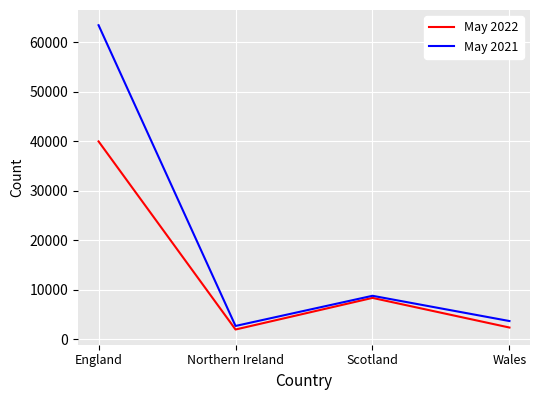

True or false: May 2022 has a value of 11903 at Scotland.

False